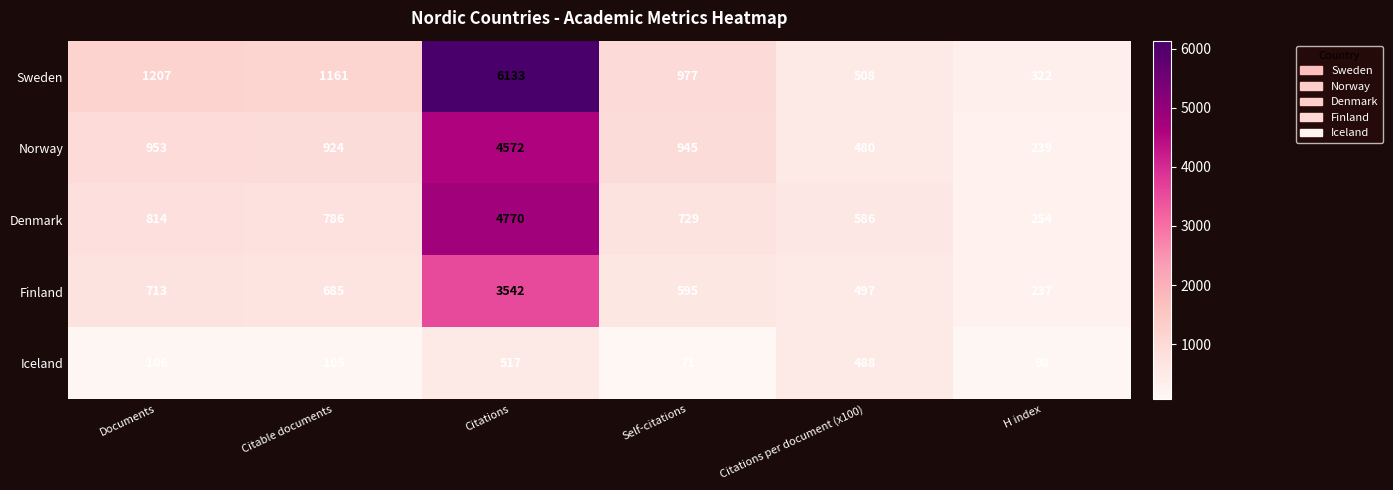

What is the average value of the Denmark series?

1323